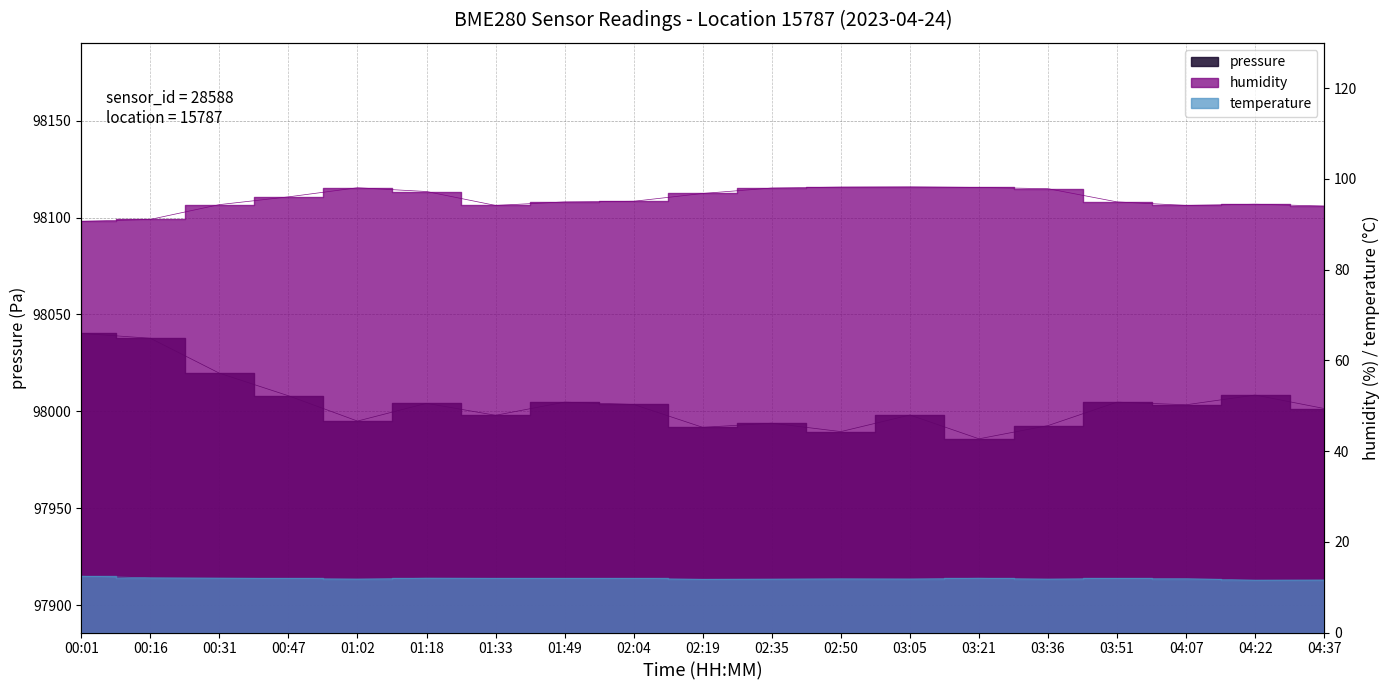

At which category does pressure reach its first local peak?

01:18